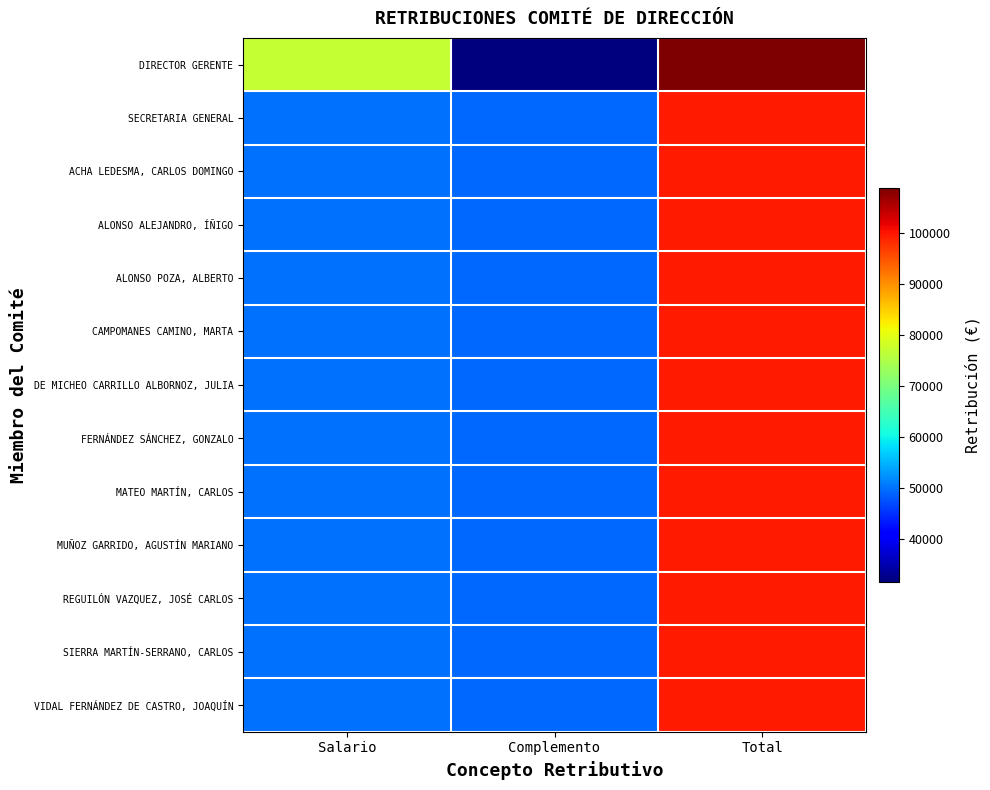

At which category is the sum across all series the highest?

Total